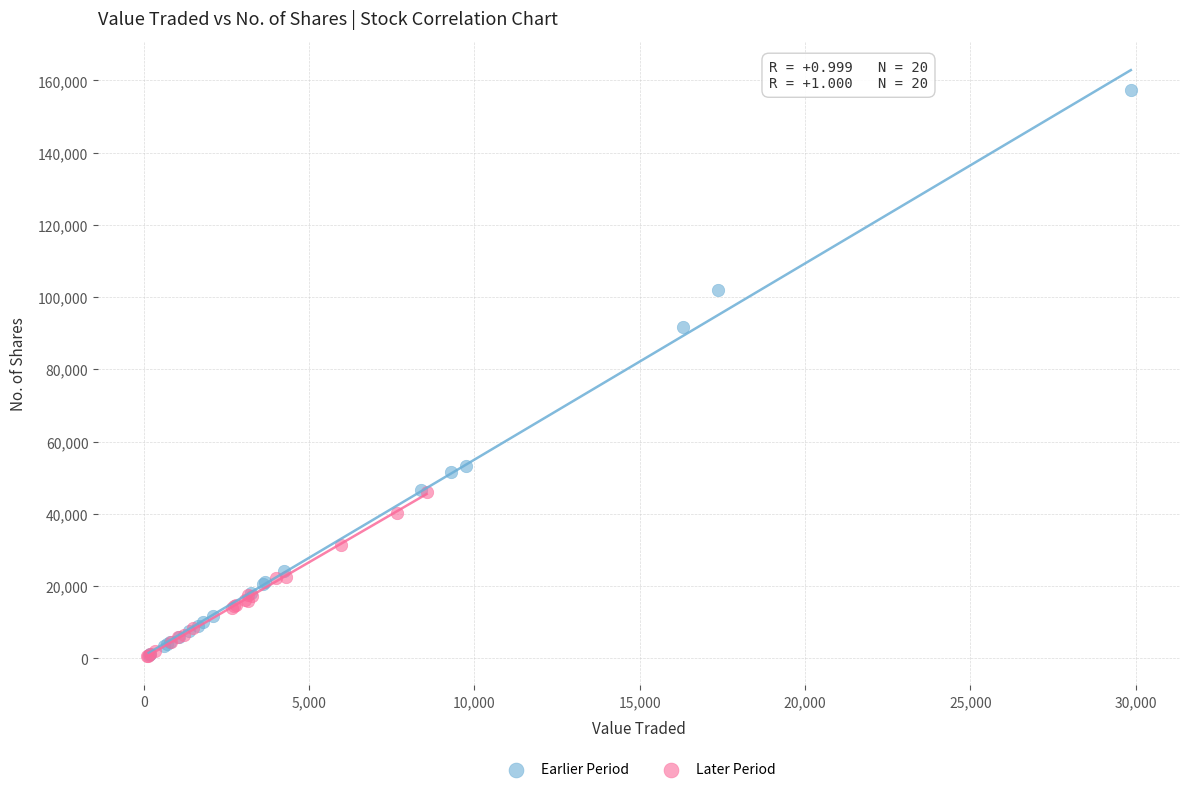

What are all the series names shown in the legend?

Earlier Period, Later Period